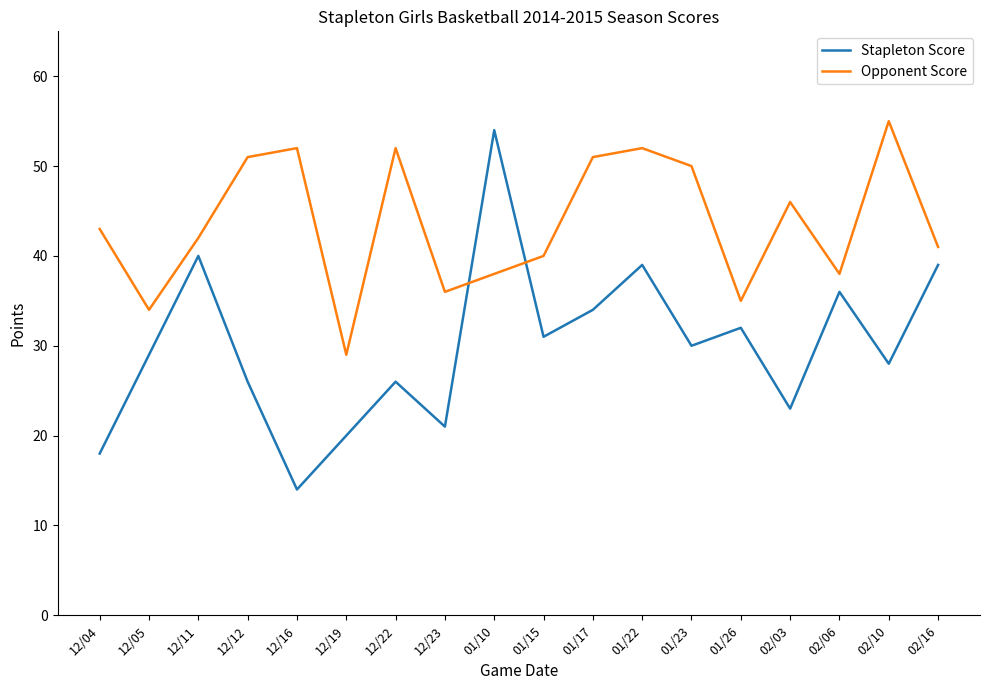

At which label does Opponent Score reach its minimum?

12/19